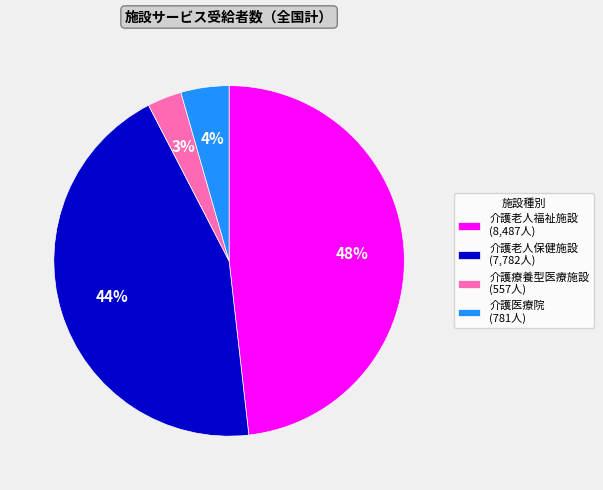

Is it true that 介護老人福祉施設 is 48% of the pie?

True